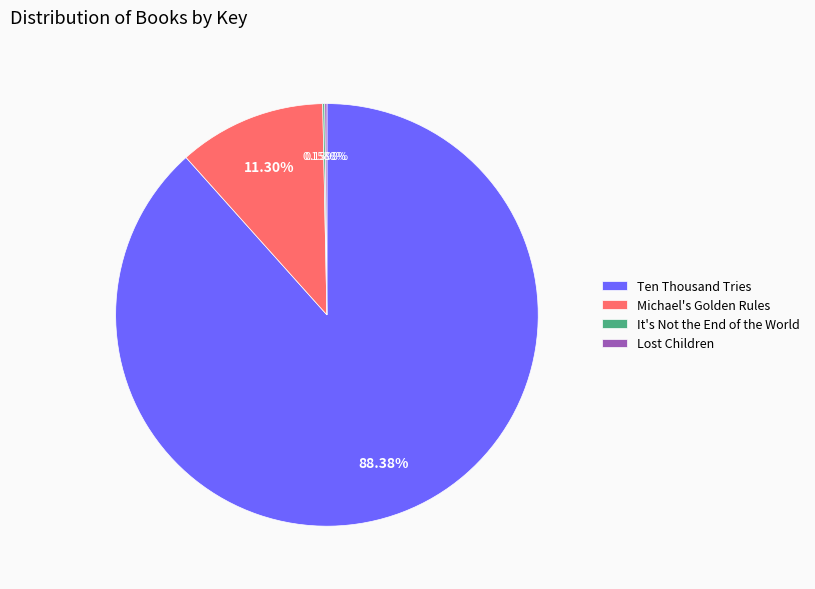

Which category accounts for the majority?

Ten Thousand Tries